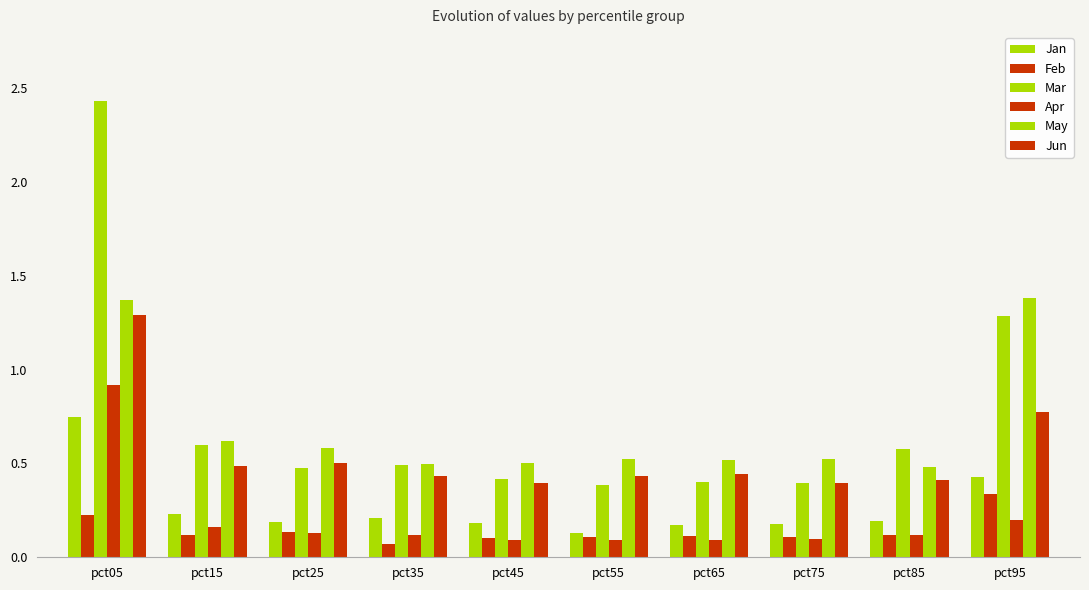

How many data points does each series have?

10